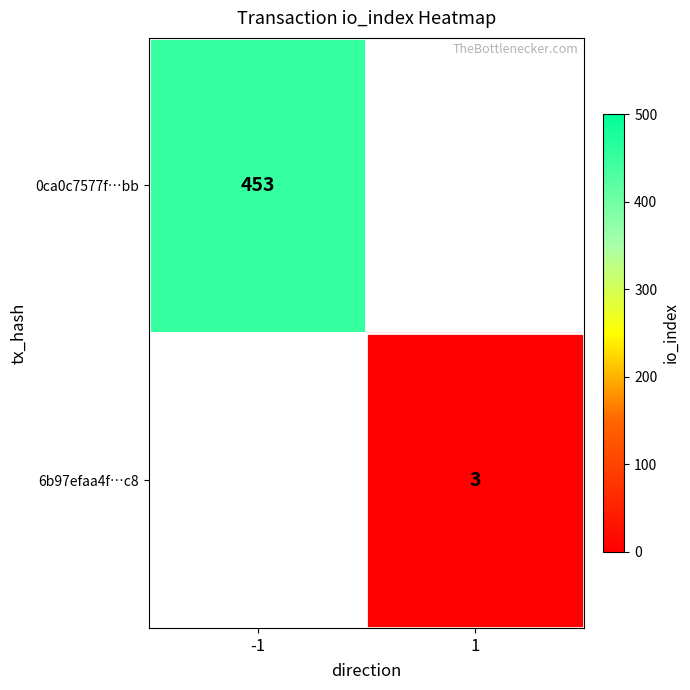

True or false: 0ca0c7577f…bb has a value of 453 at -1.

True